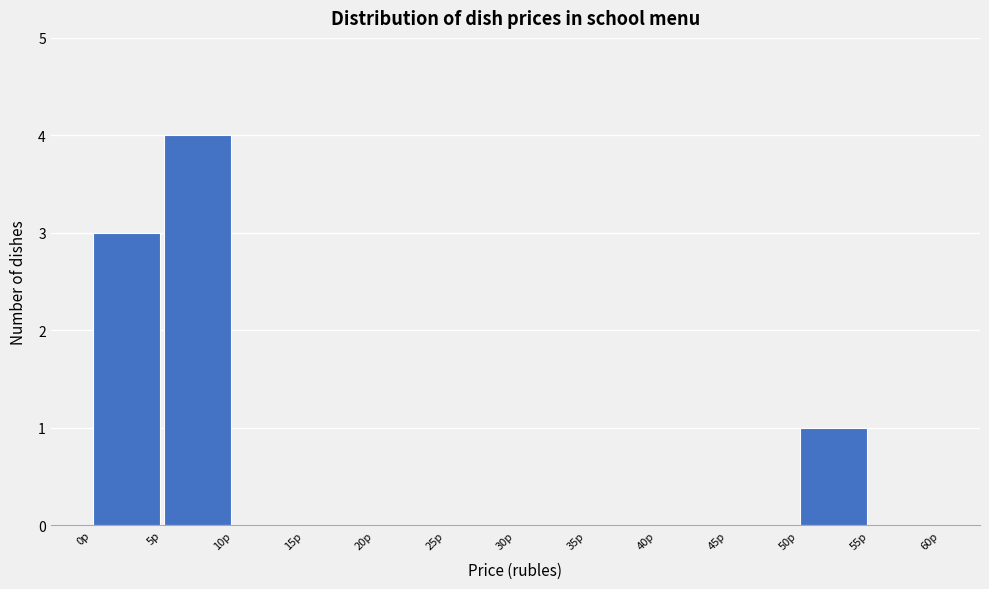

Which range on the x-axis has the tallest bar?

5 to 10